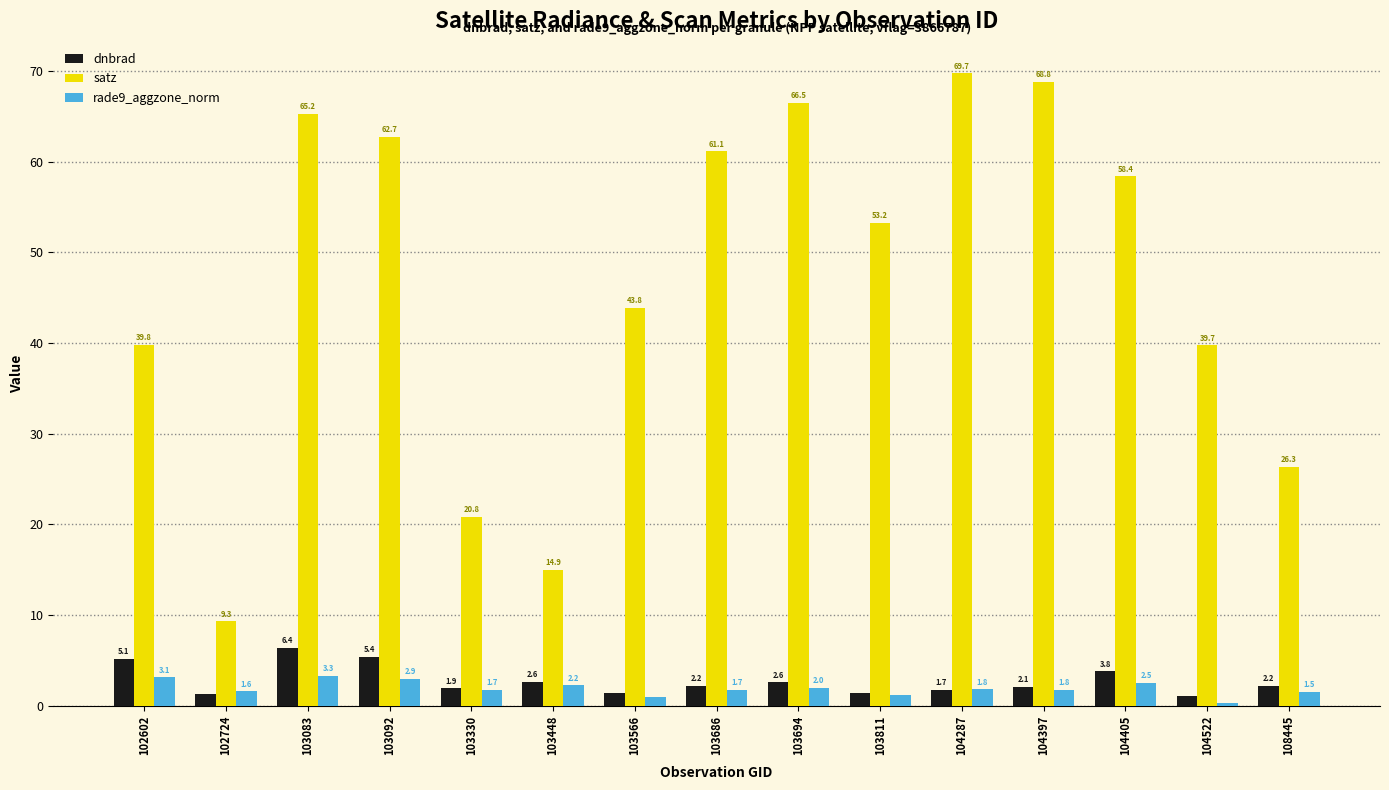

The dnbrad series shows 1.5 at 104405. True or false?

False